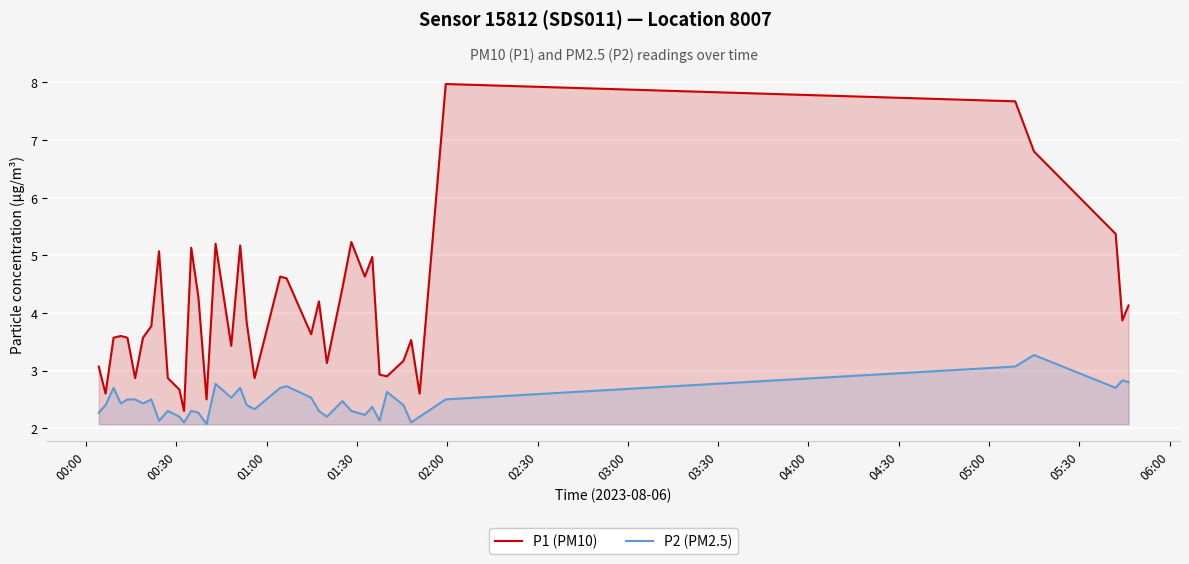

In P1 (PM10), how many points are higher than both neighbors (excluding endpoints)?

11